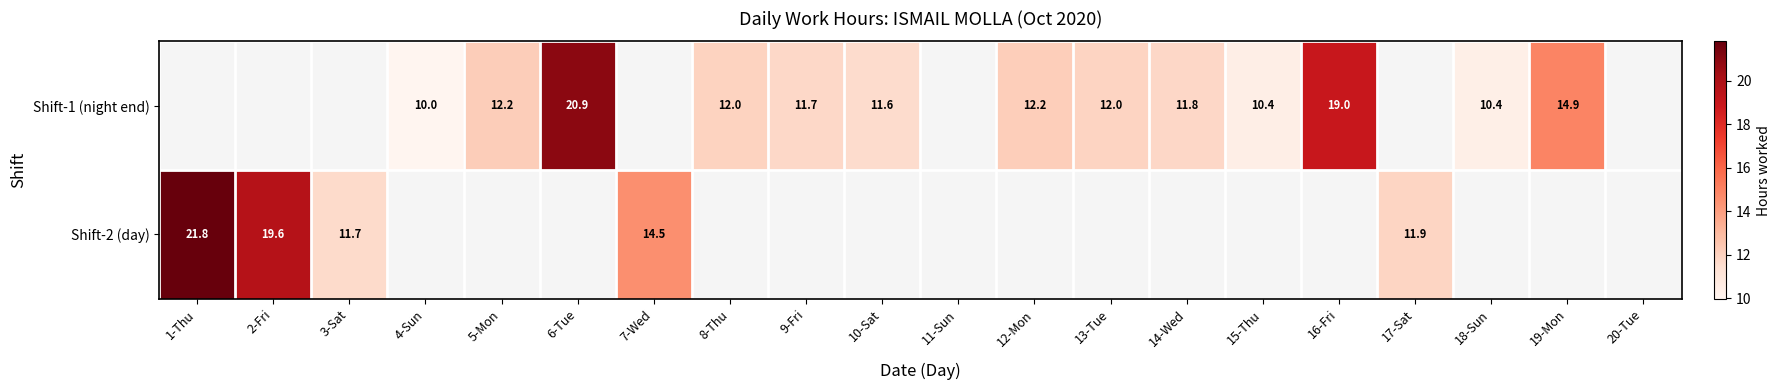

Rank the series at 17-Sat from lowest to highest value.

Shift-1 (night end), Shift-2 (day)